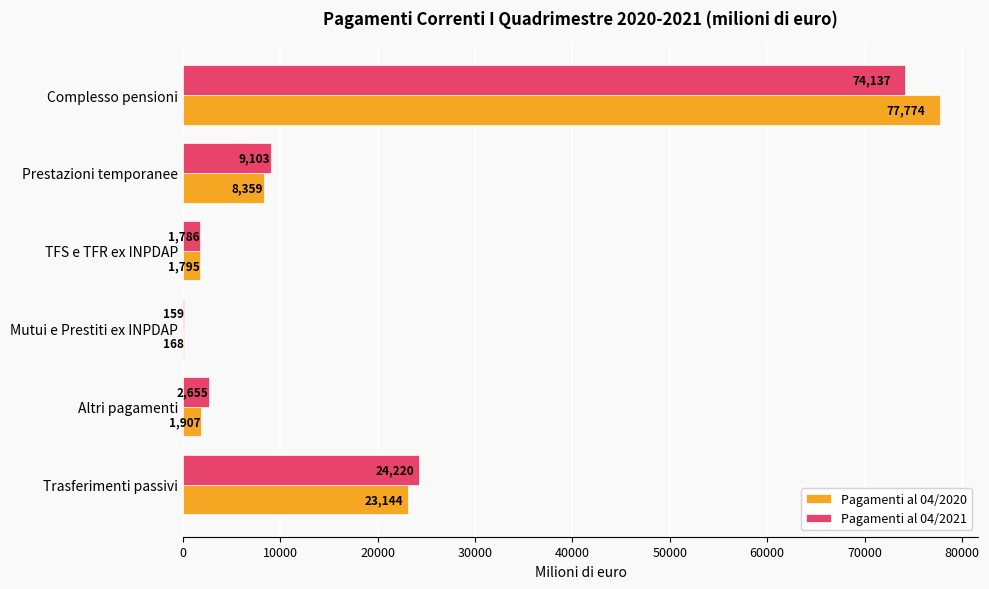

Between Complesso pensioni and TFS e TFR ex INPDAP, which series saw the biggest shift?

Pagamenti al 04/2020